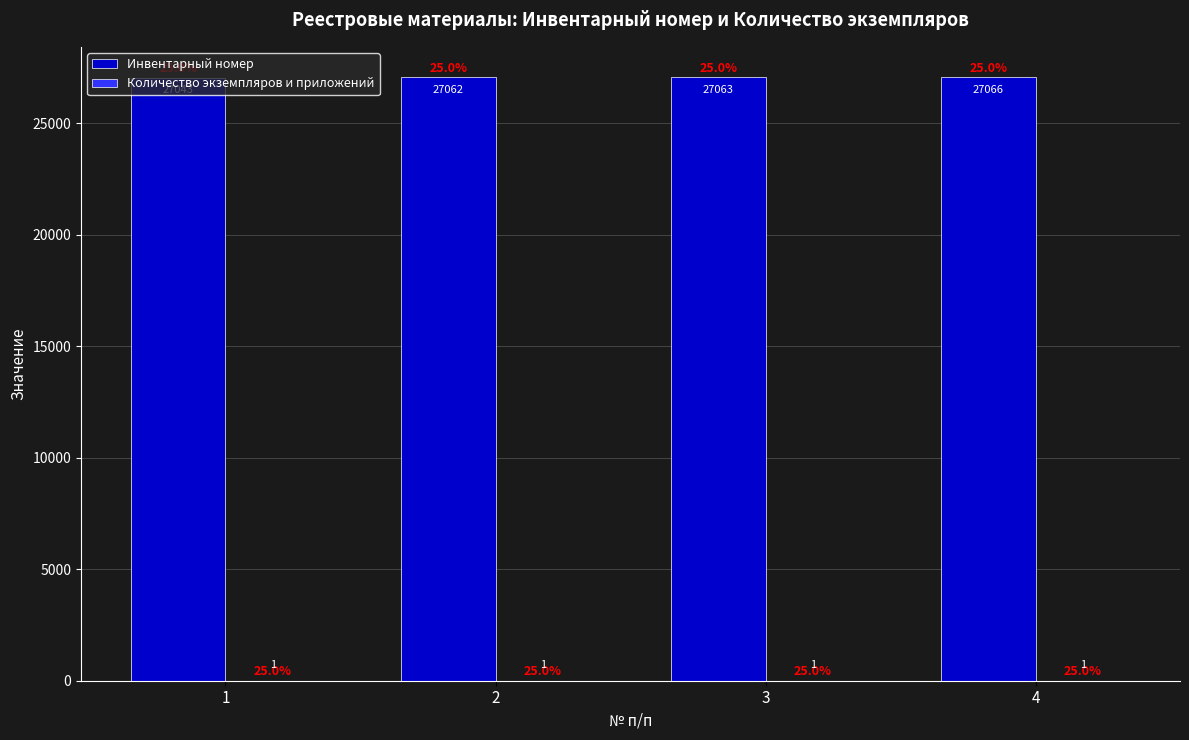

Which series has the largest total across all categories?

Инвентарный номер